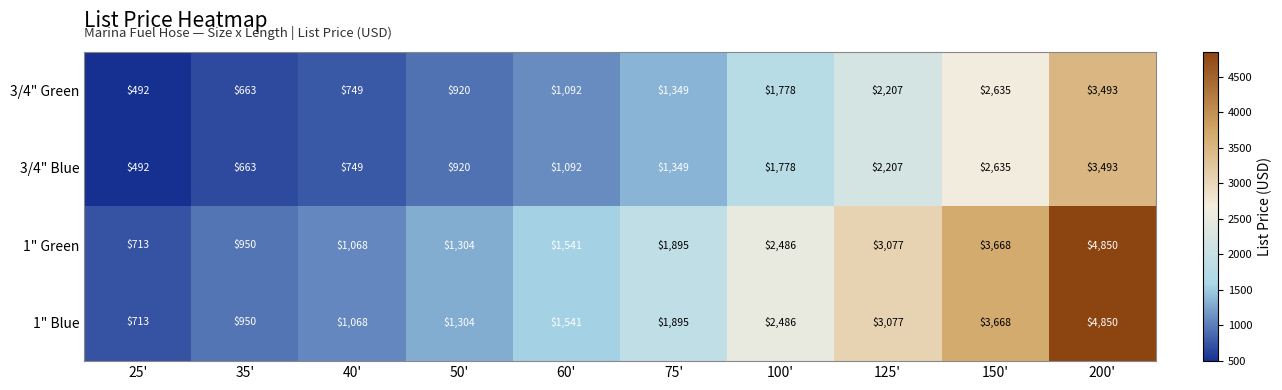

Read the 1" Green value at 25', to the nearest 10.

710